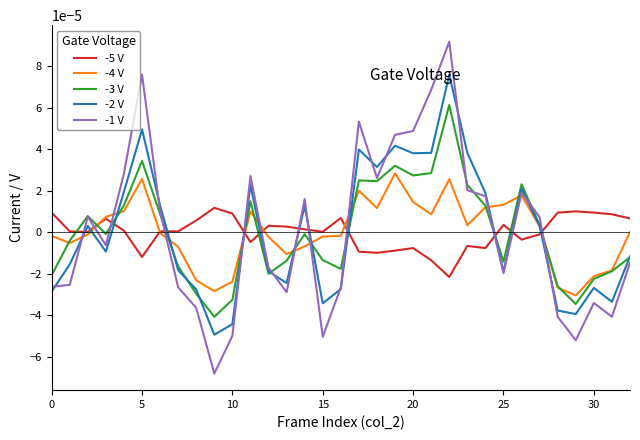

Does the chart have visible grid lines?

No